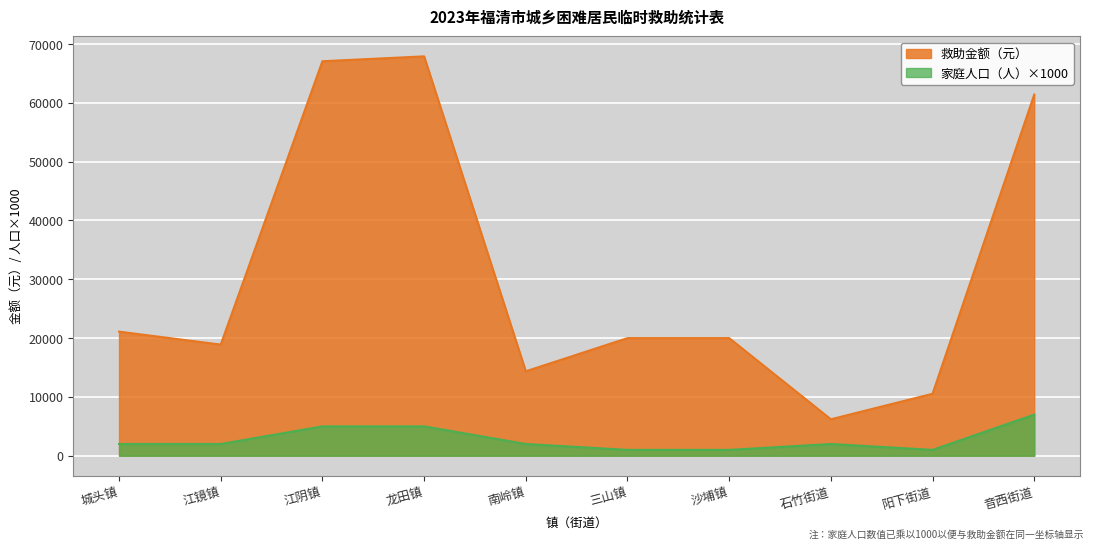

How many 家庭人口（人） values are between 1000 and 5000?

9